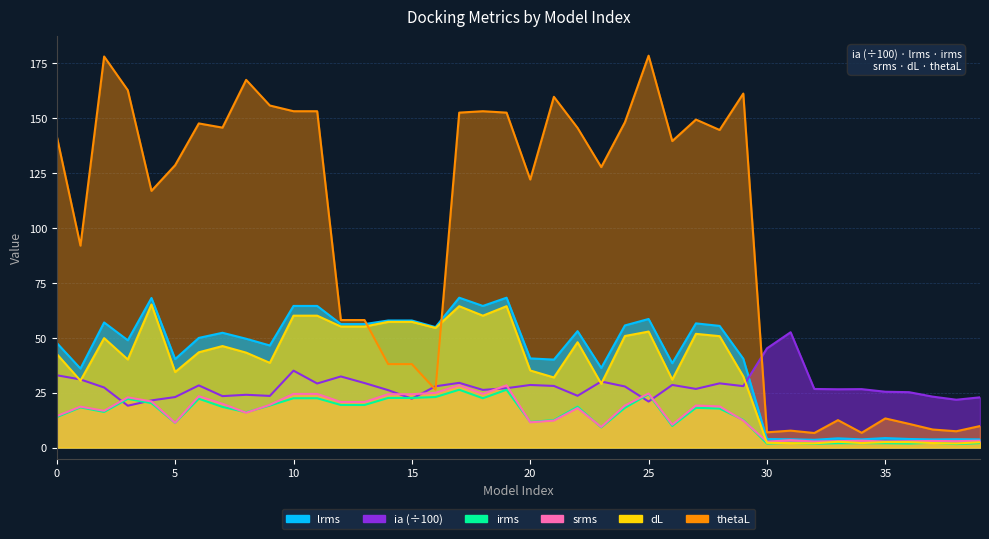

How many values in the ia series exceed 27?

20